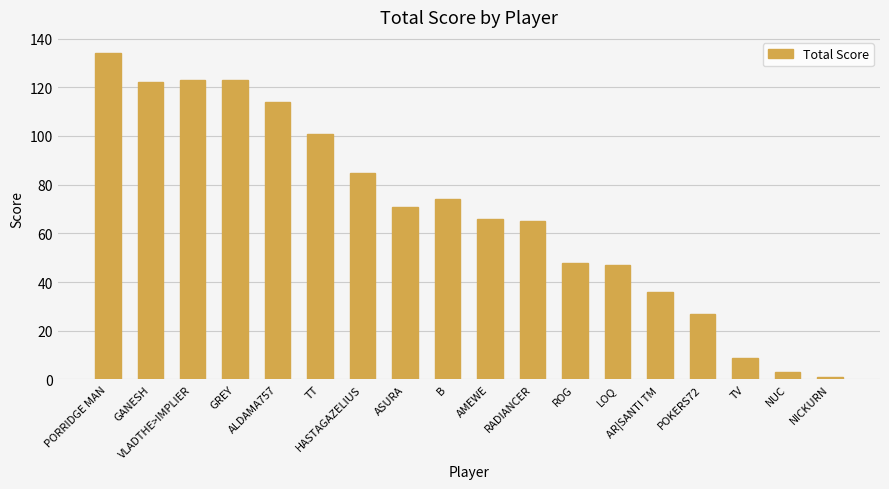

The value at LOQ is 47. True or false?

True